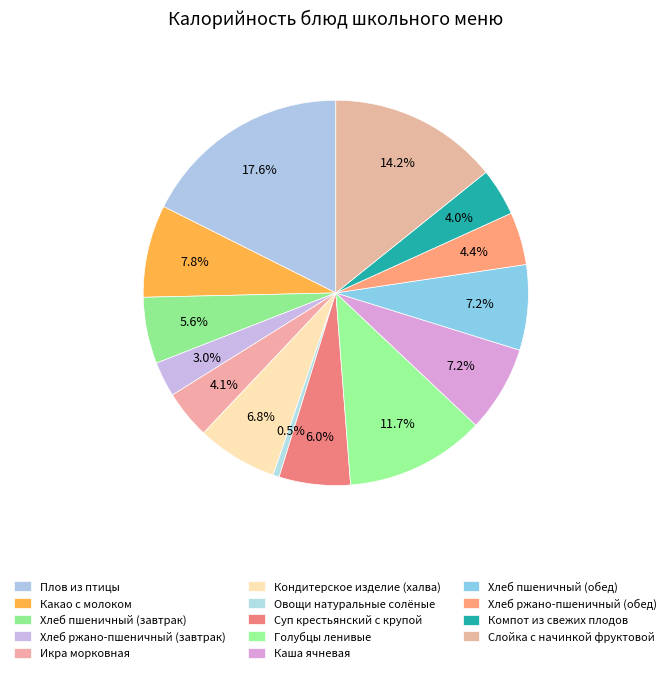

Rank the categories by value from lowest to highest.

Овощи натуральные солёные, Хлеб ржано-пшеничный (завтрак), Компот из свежих плодов, Икра морковная, Хлеб ржано-пшеничный (обед), Хлеб пшеничный (завтрак), Суп крестьянский с крупой, Кондитерское изделие (халва), Хлеб пшеничный (обед), Каша ячневая, Какао с молоком, Голубцы ленивые, Слойка с начинкой фруктовой, Плов из птицы